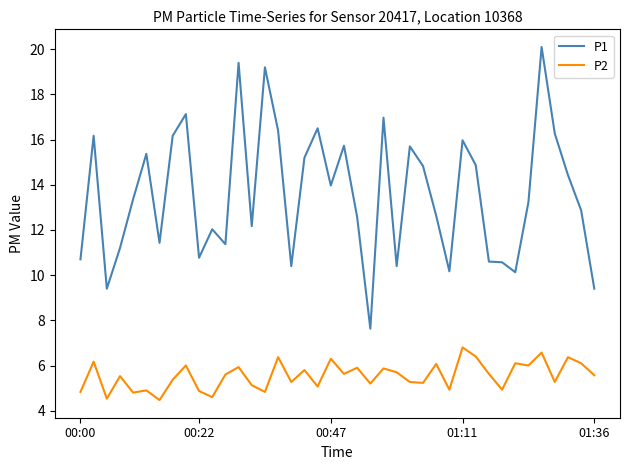

Does the chart have visible grid lines?

No